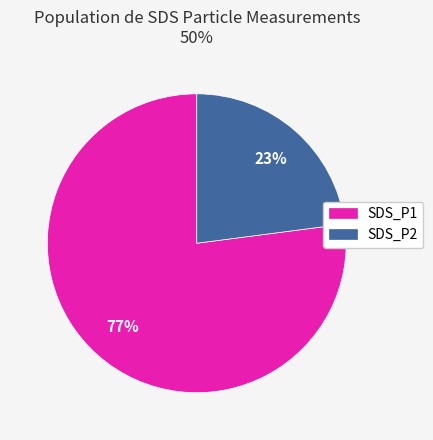

Which has a higher value, SDS_P2 or SDS_P1?

SDS_P1